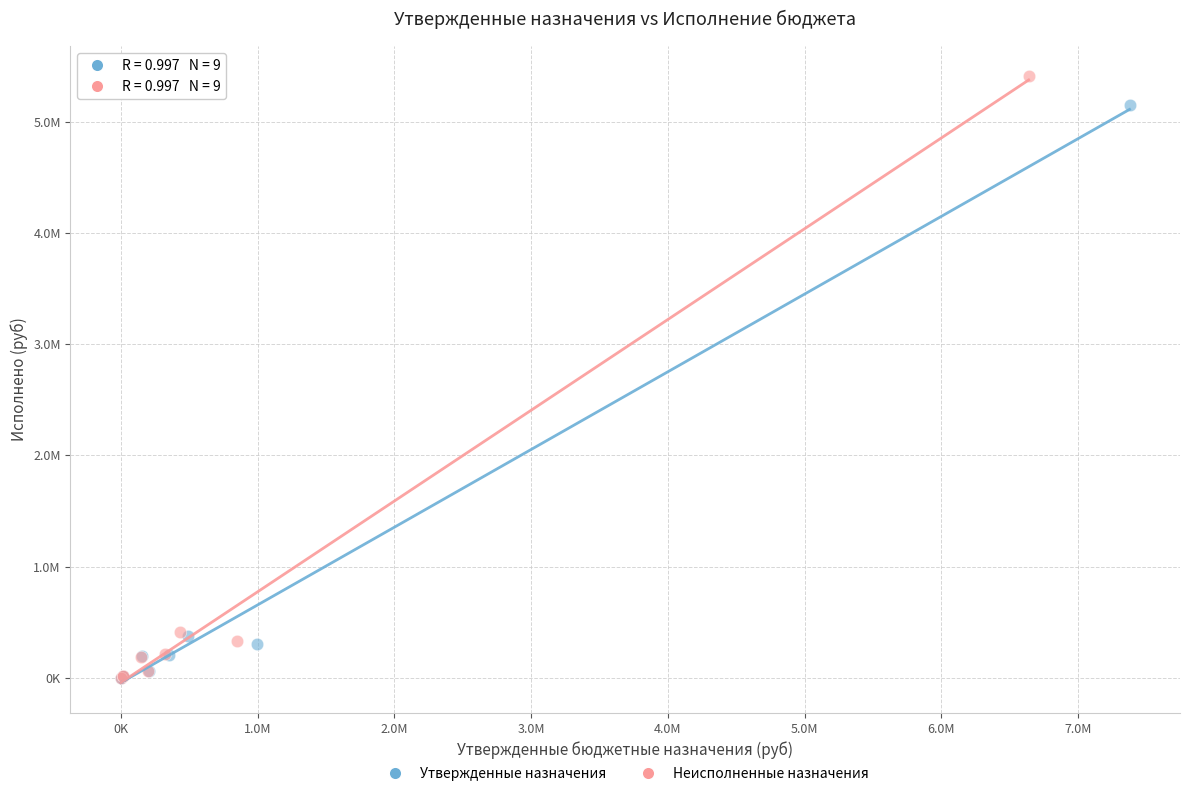

Which series contains the highest Y value?

Неисполненные назначения